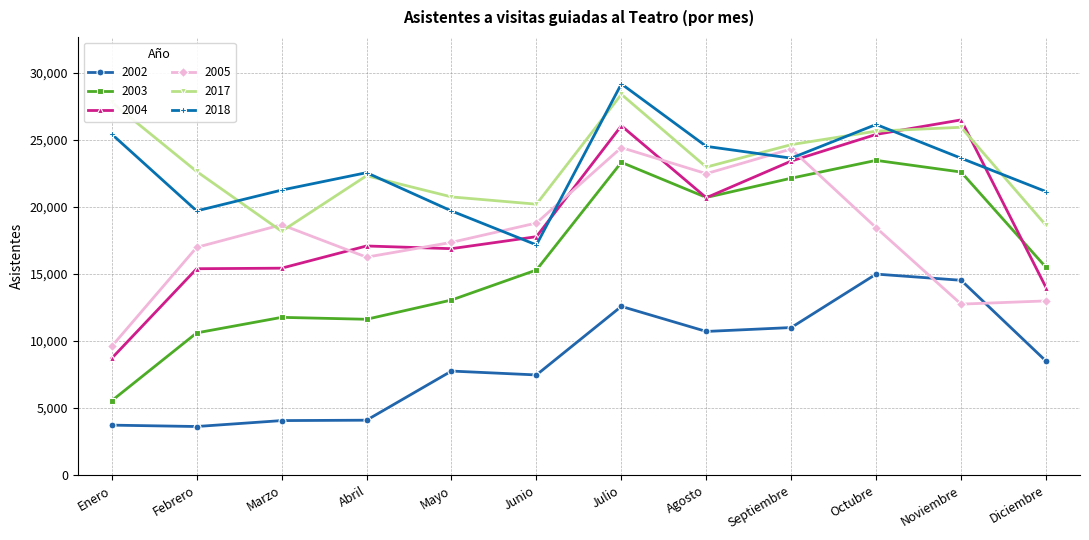

Is the value of 2017 at Febrero greater than the value of 2004 at Mayo?

Yes